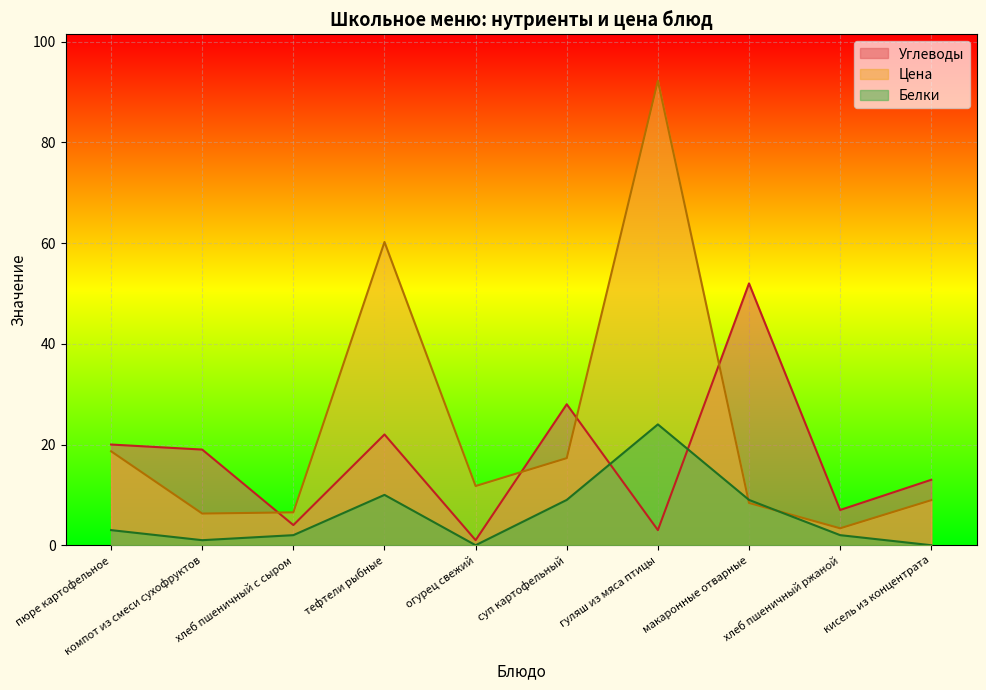

Rank the series by their average value, from highest to lowest.

Цена, Углеводы, Белки